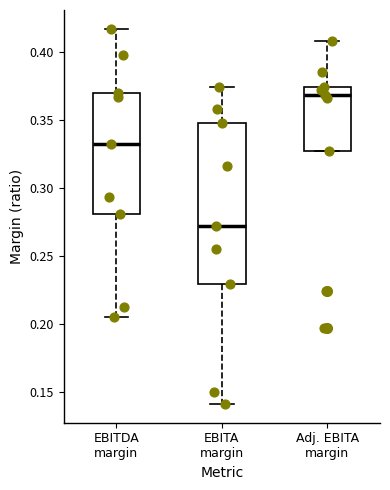

Where is the lower edge of the box for EBITA margin on the y-axis? The values are not printed on the chart, so give them approximately, as read against the axis.

0.230